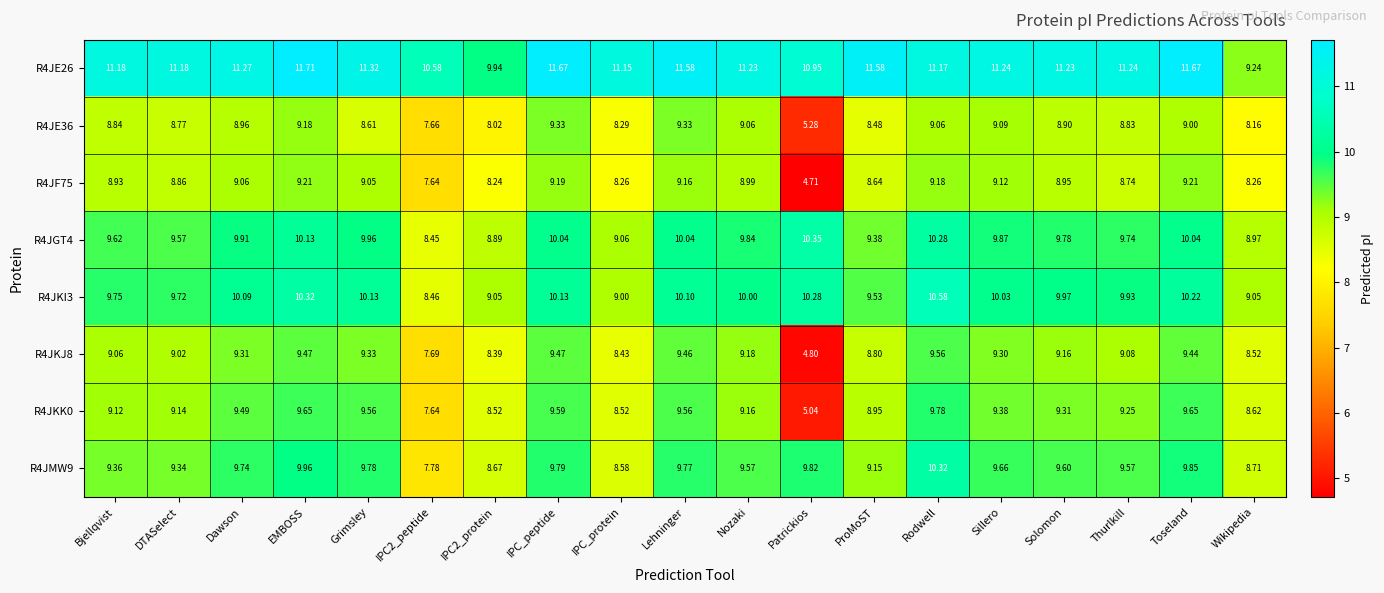

Where is R4JKI3 nearest to the value 9?

IPC_protein